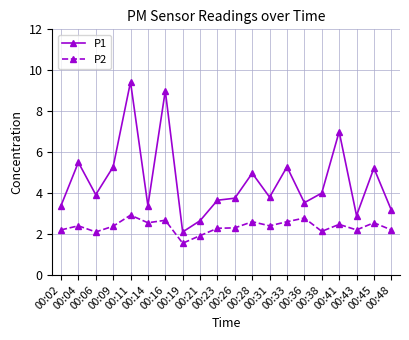

Rank the series by their maximum value, from highest to lowest.

P1, P2